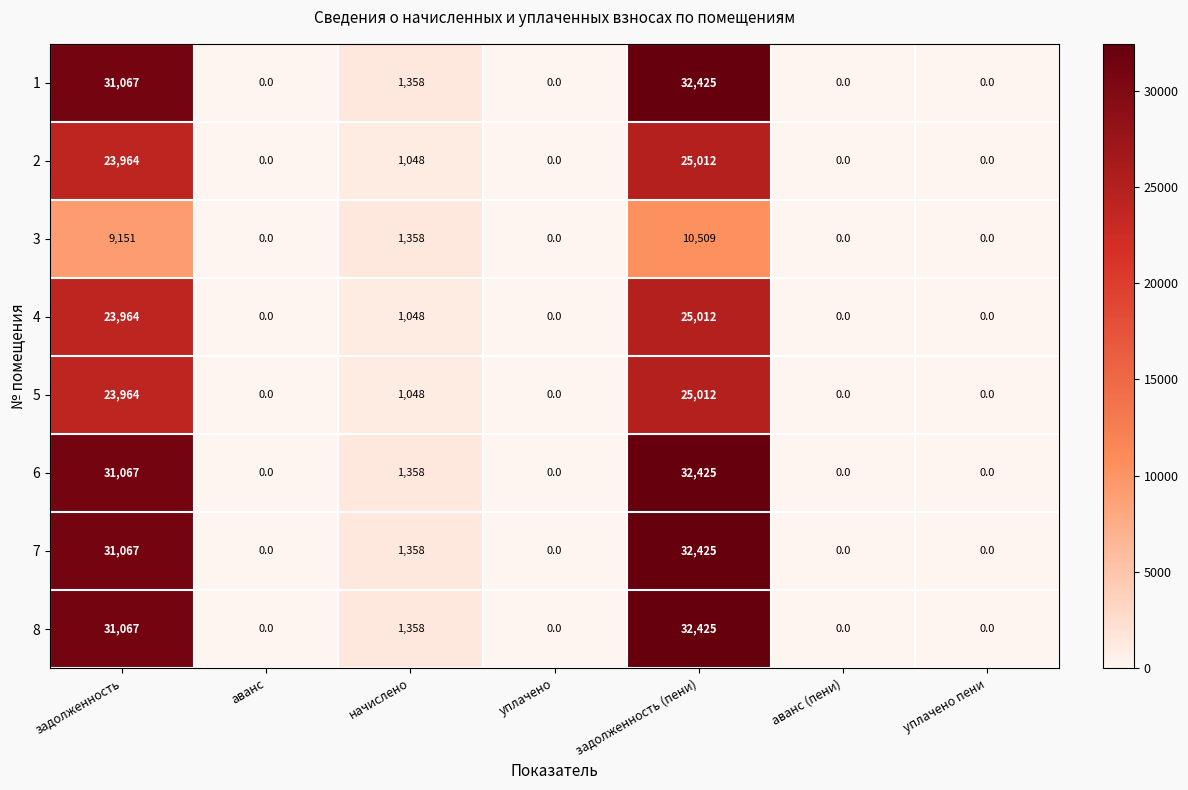

True or false: 3 has a value of 9151 at задолженность.

True